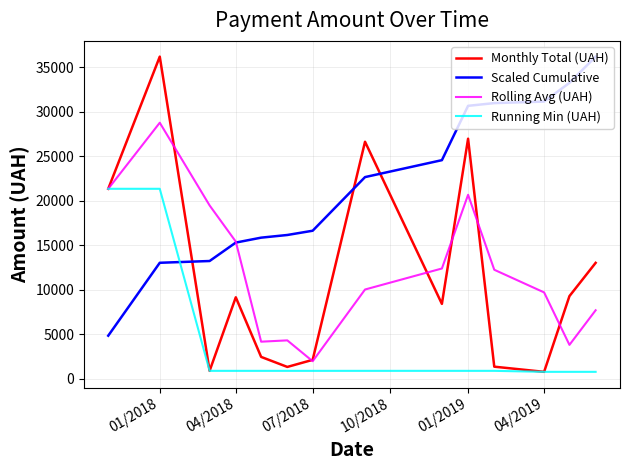

What is the minimum value shown in the chart?

768.4